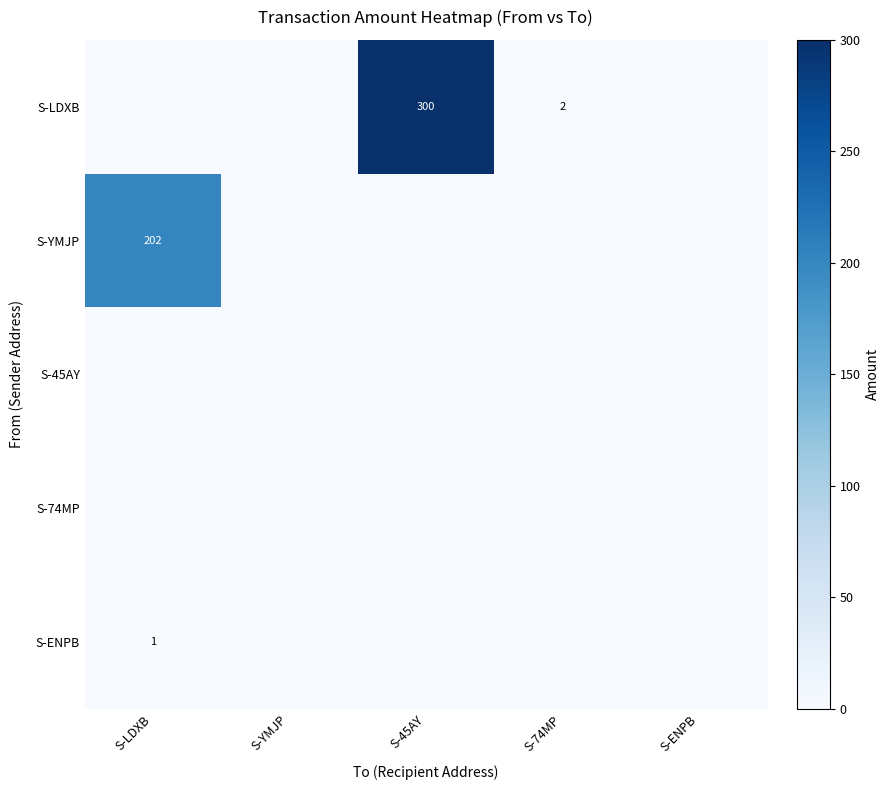

The S-LDXB series shows 300 at S-45AY. True or false?

True